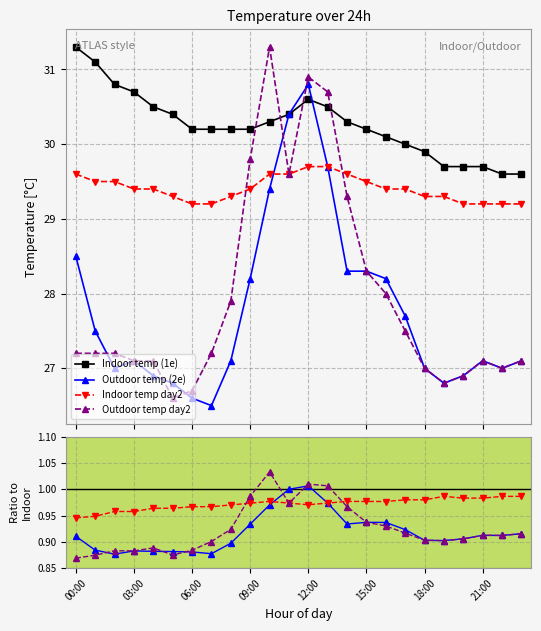

The value of Outdoor temp day2 at 23 is 1.6. True or false?

False